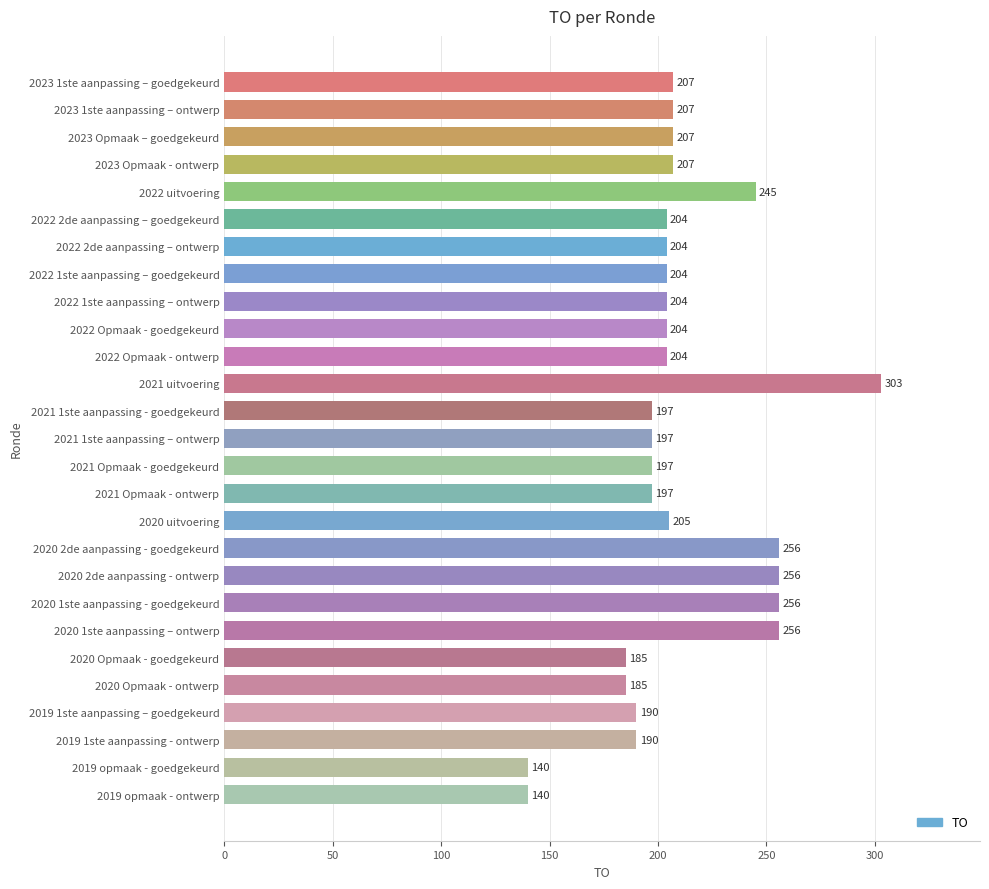

Reading top to bottom, extract all data points from this chart.

207	207	207	207	245	204	204	204	204	204	204	303	197	197	197	197	205	256	256	256	256	185	185	190	190	140	140